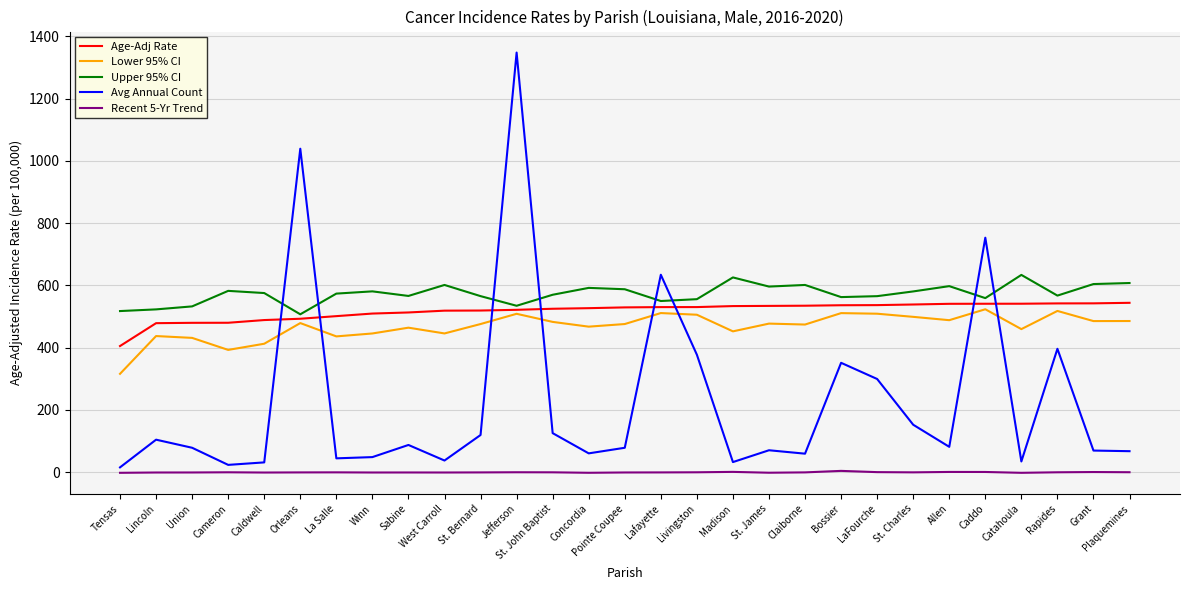

Is it true that Recent 5-Yr Trend equals -0.8 at Cameron?

True